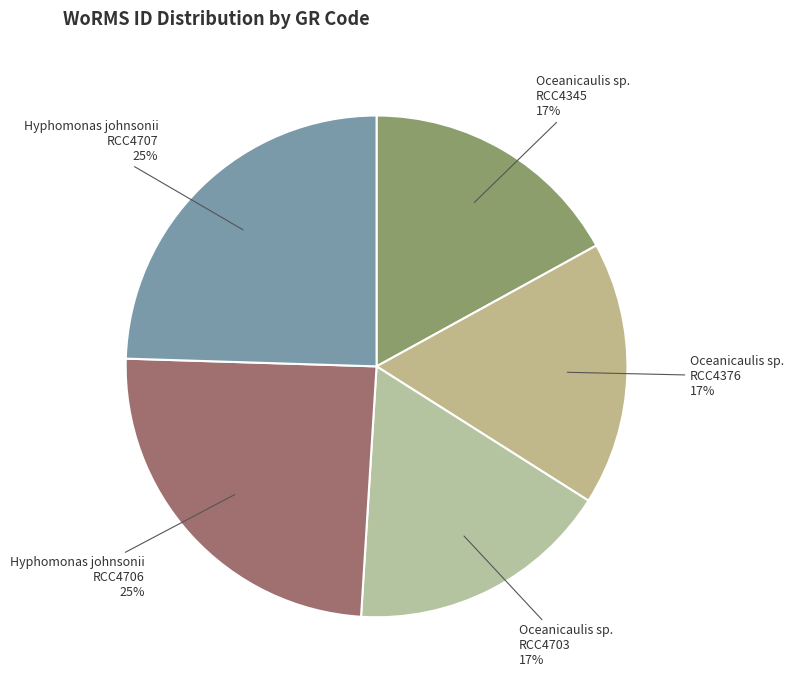

To the nearest percent, what is the average slice percentage?

20%